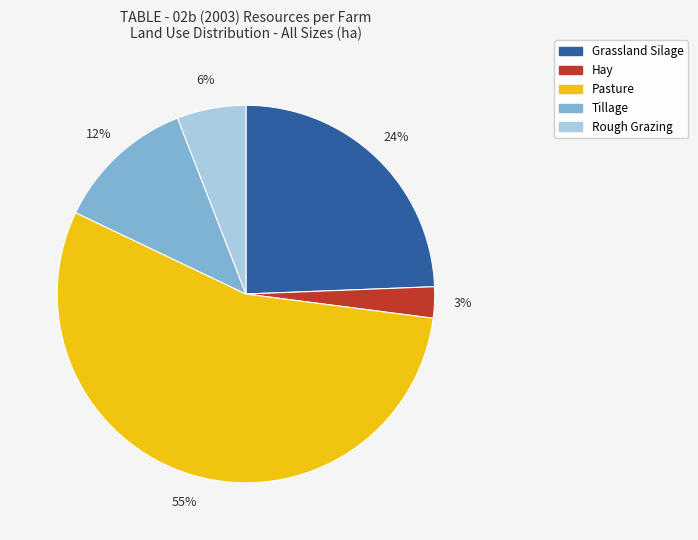

What percentage is the Hay slice, to the nearest percent?

3%